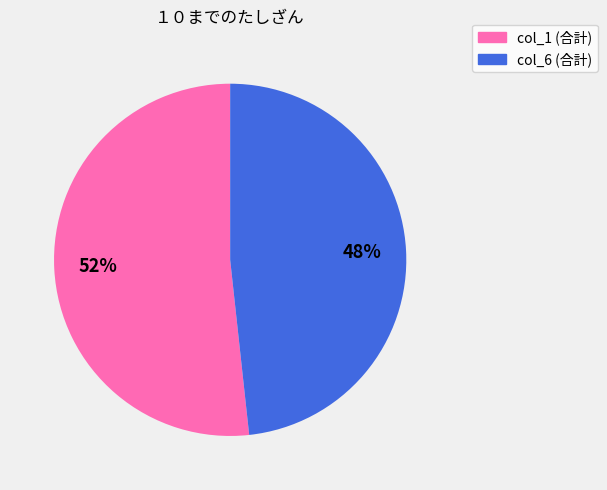

How many segments does this pie chart have?

2